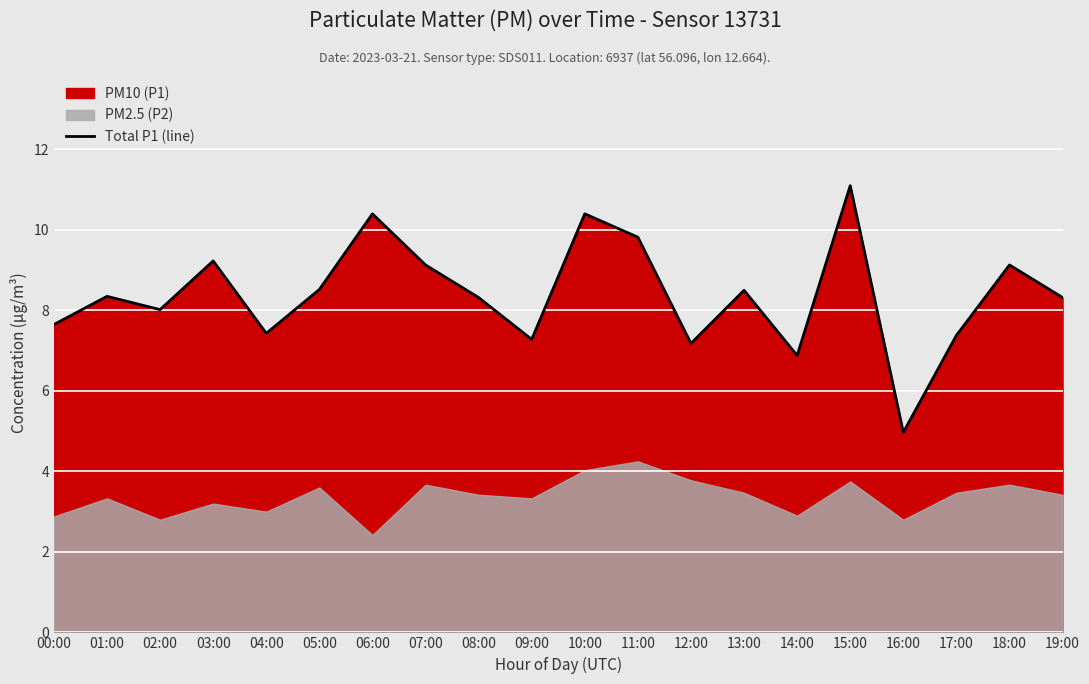

How many values are below 8?

7